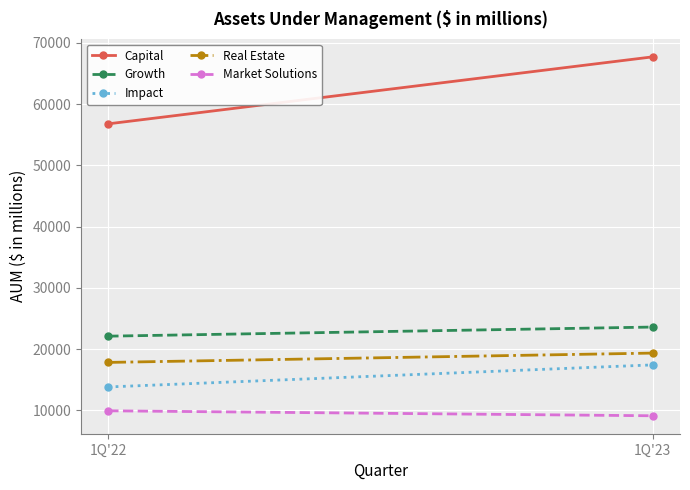

Is it true that Capital equals 23041 at 1Q'22?

False